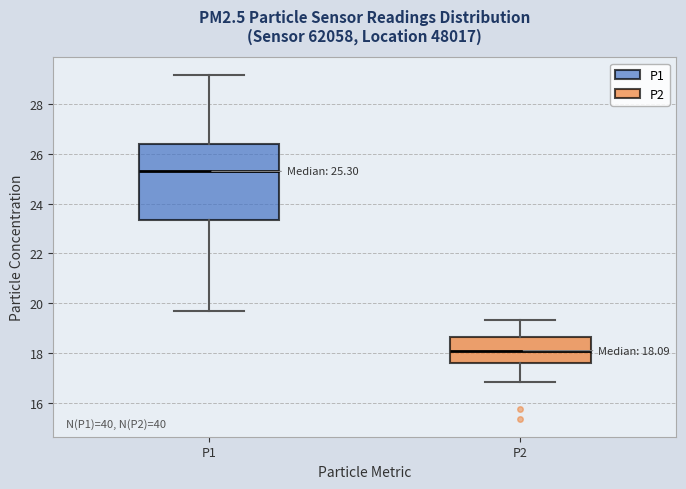

Comparing the boxes themselves (not the whiskers), which one is the tallest?

P1